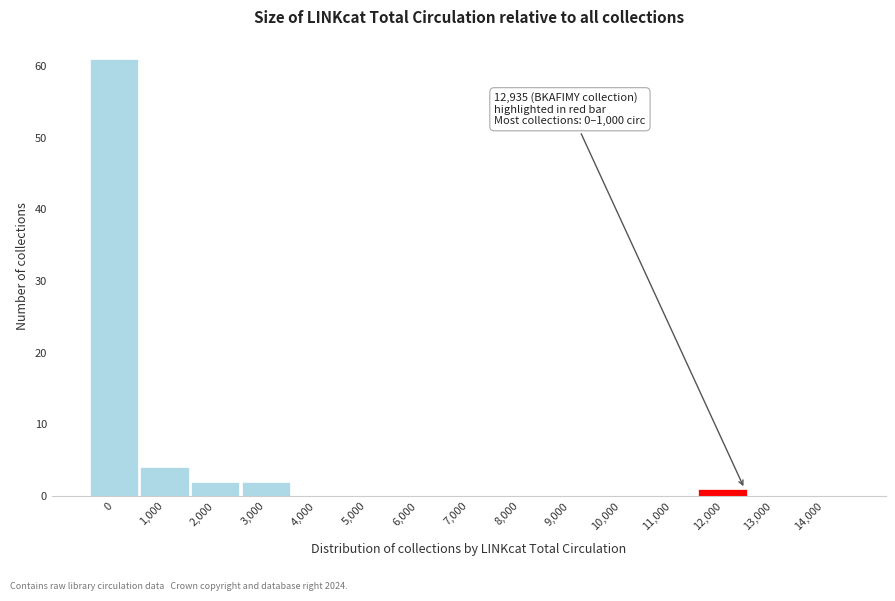

Reading right to left, transcribe all the data shown in this chart.

14,000=0	13,000=0	12,000=1	11,000=0	10,000=0	9,000=0	8,000=0	7,000=0	6,000=0	5,000=0	4,000=0	3,000=2	2,000=2	1,000=4	0=61